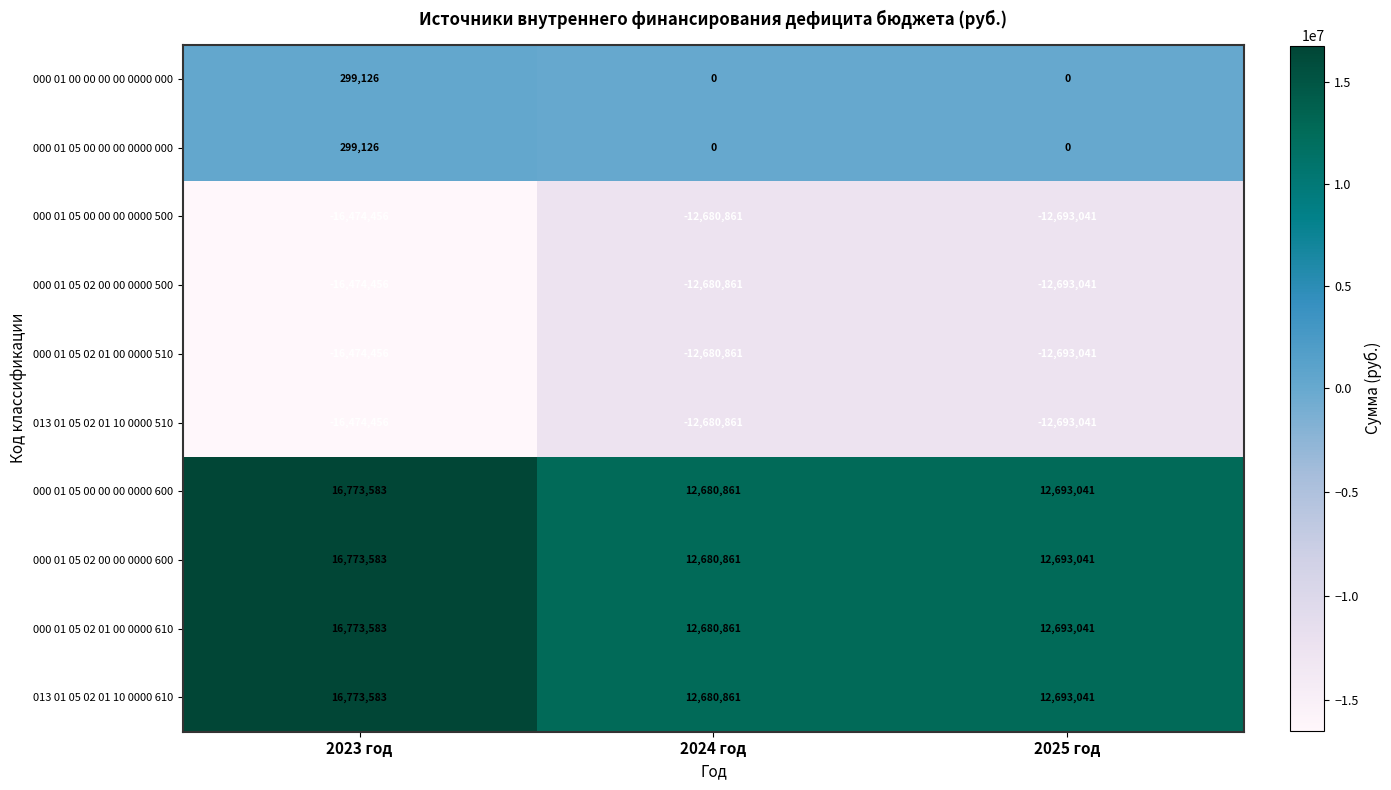

How many distinct data groups are displayed?

10